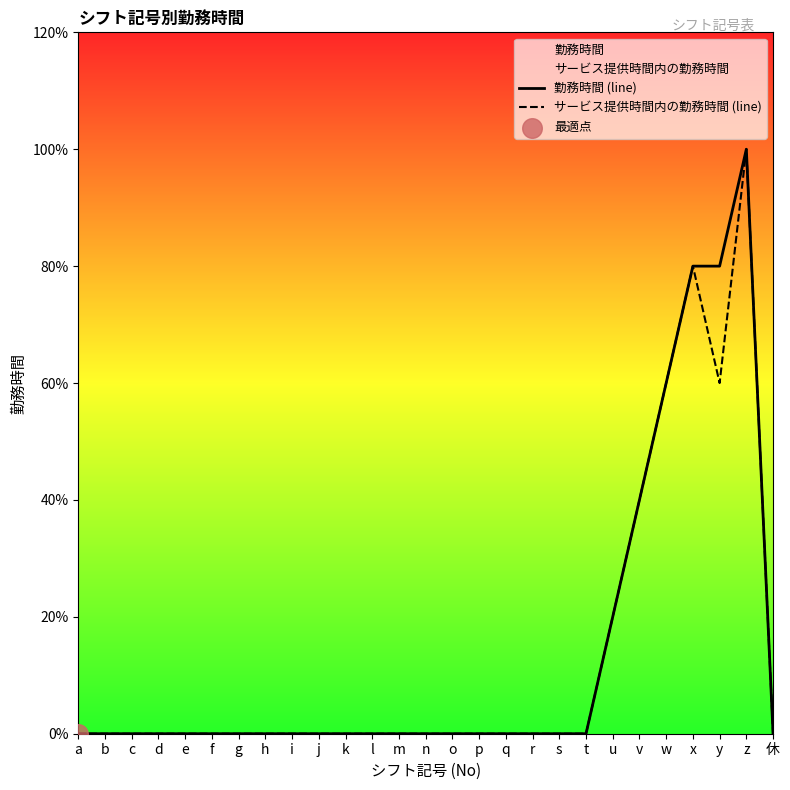

At how many categories does at least one series exceed 0?

6